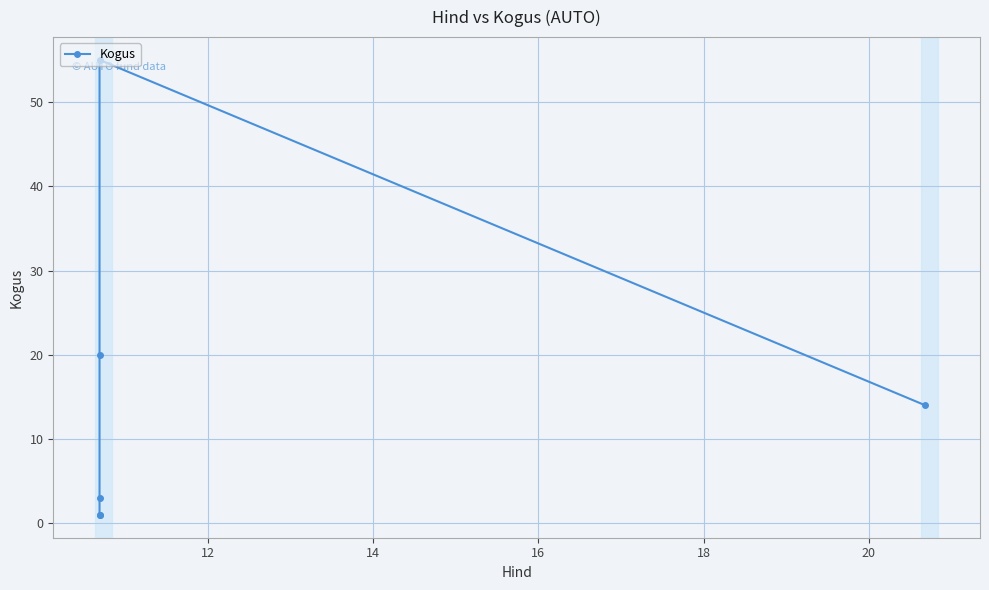

What is the difference between the maximum and second lowest values?

54